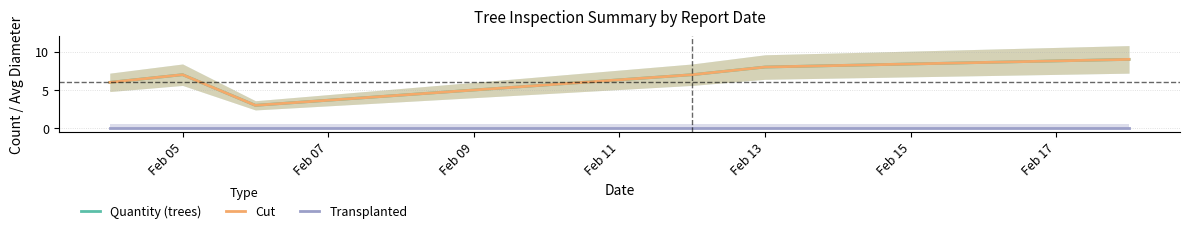

True or false: Quantity (trees) and Transplanted intersect in this chart.

False